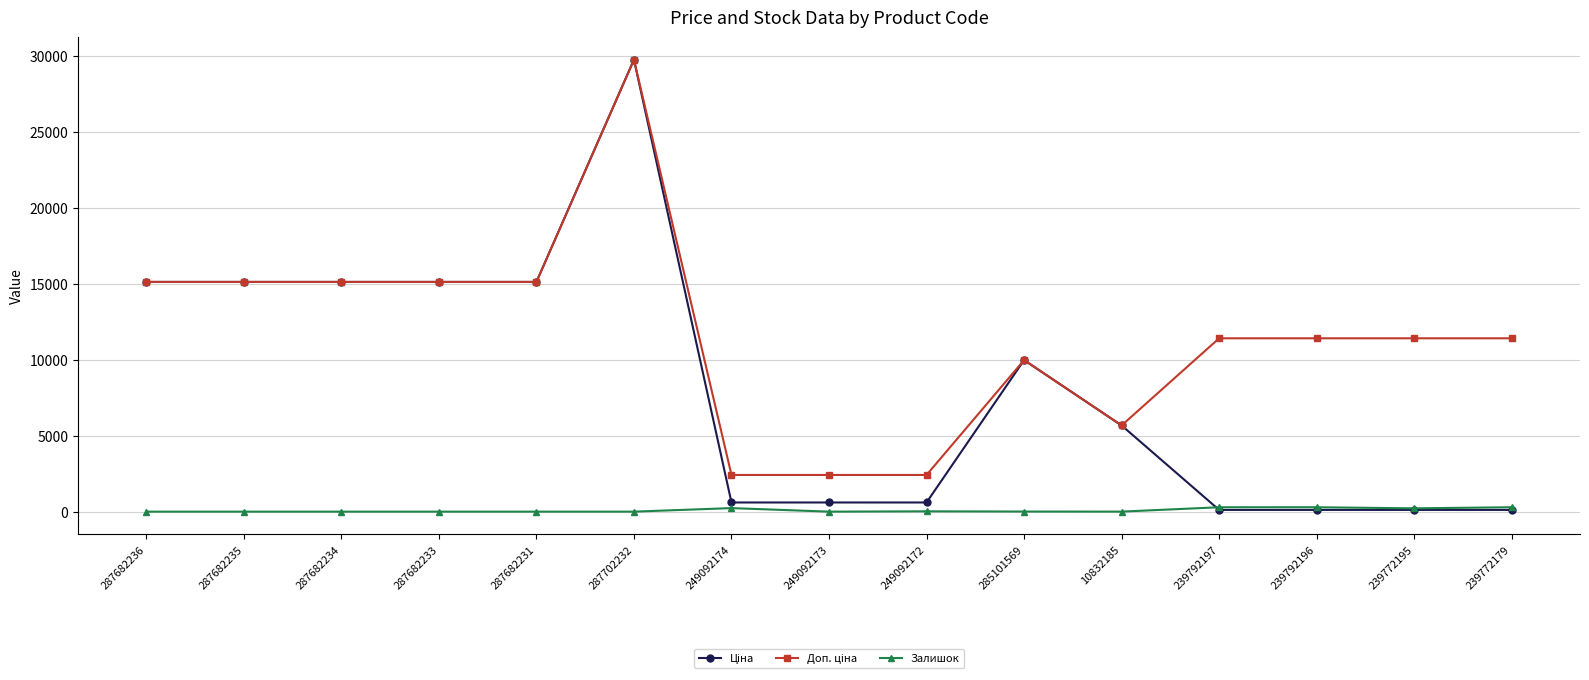

Does the chart display data point markers on the line(s)?

Yes